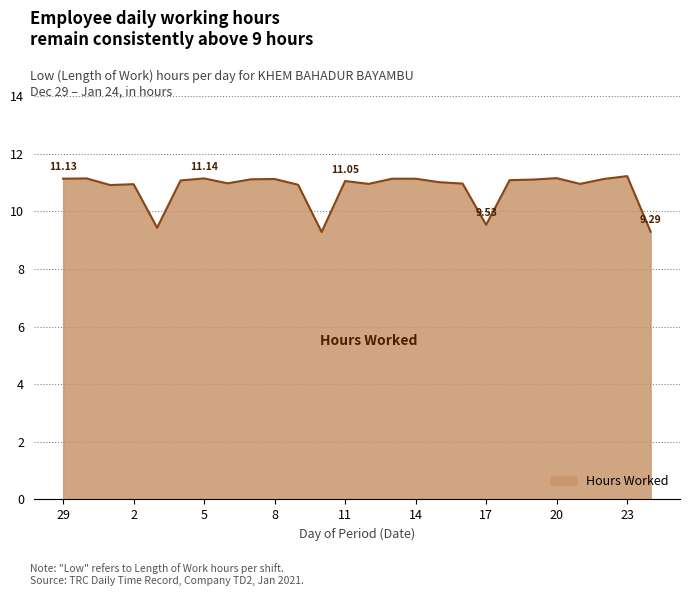

What is the smallest value displayed?

9.3